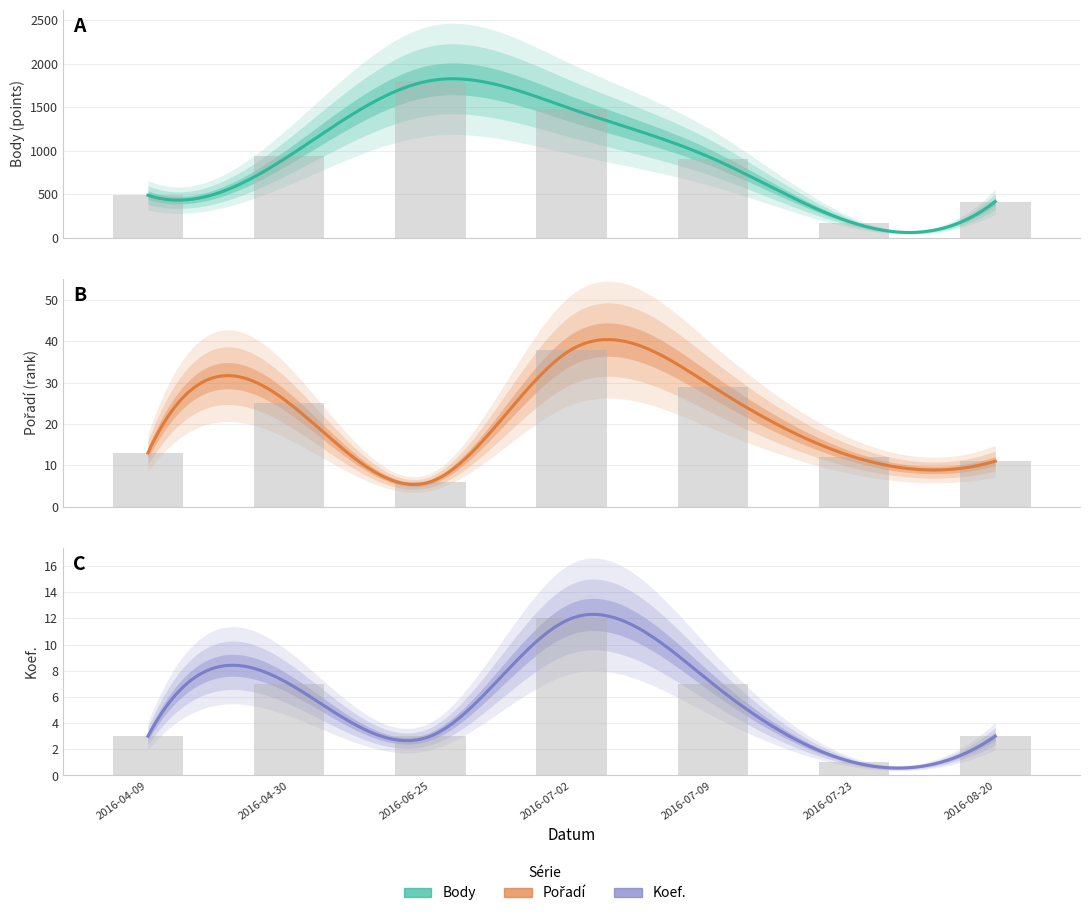

Where is Koef. nearest to the value 6?

2016-04-30